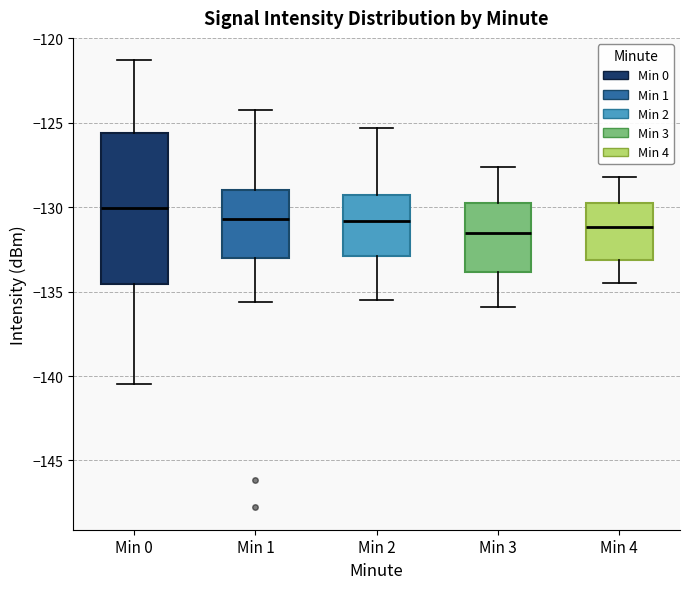

Which box is the tallest, from its lower edge to its upper edge?

Min 0